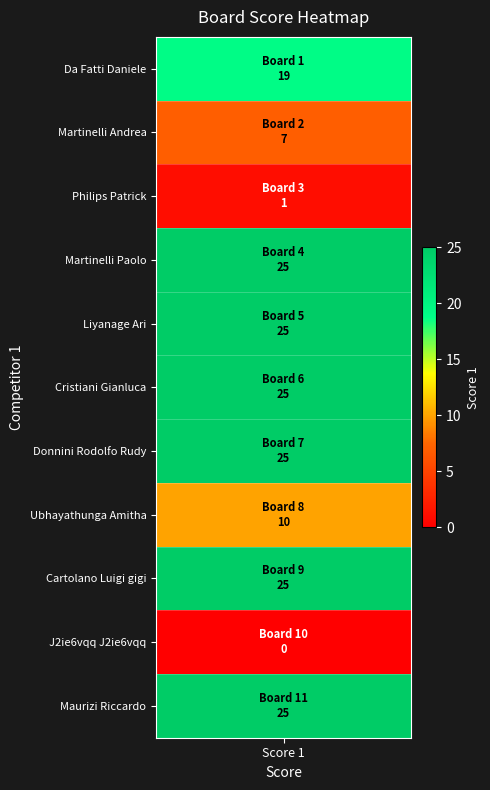

Is the value of Philips Patrick at Board greater than the value of Ubhayathunga Amitha at Score 1?

No